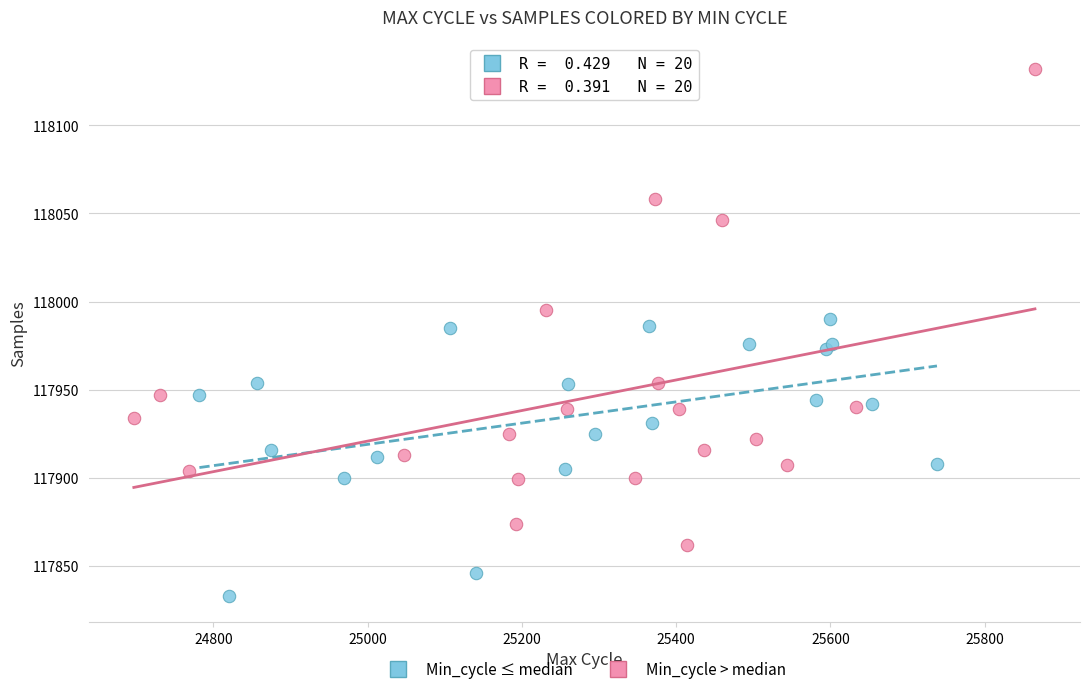

Which series reaches the minimum Y coordinate?

Min_cycle ≤ median